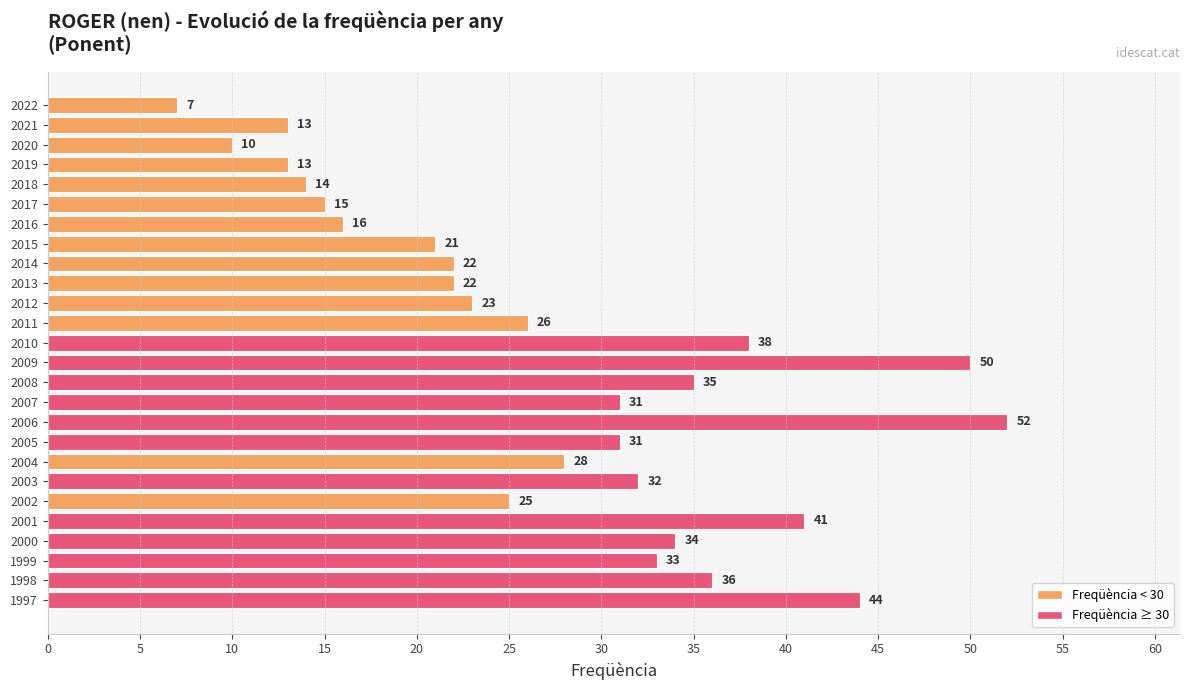

What is the change in value from 2012 to 2001?

+18